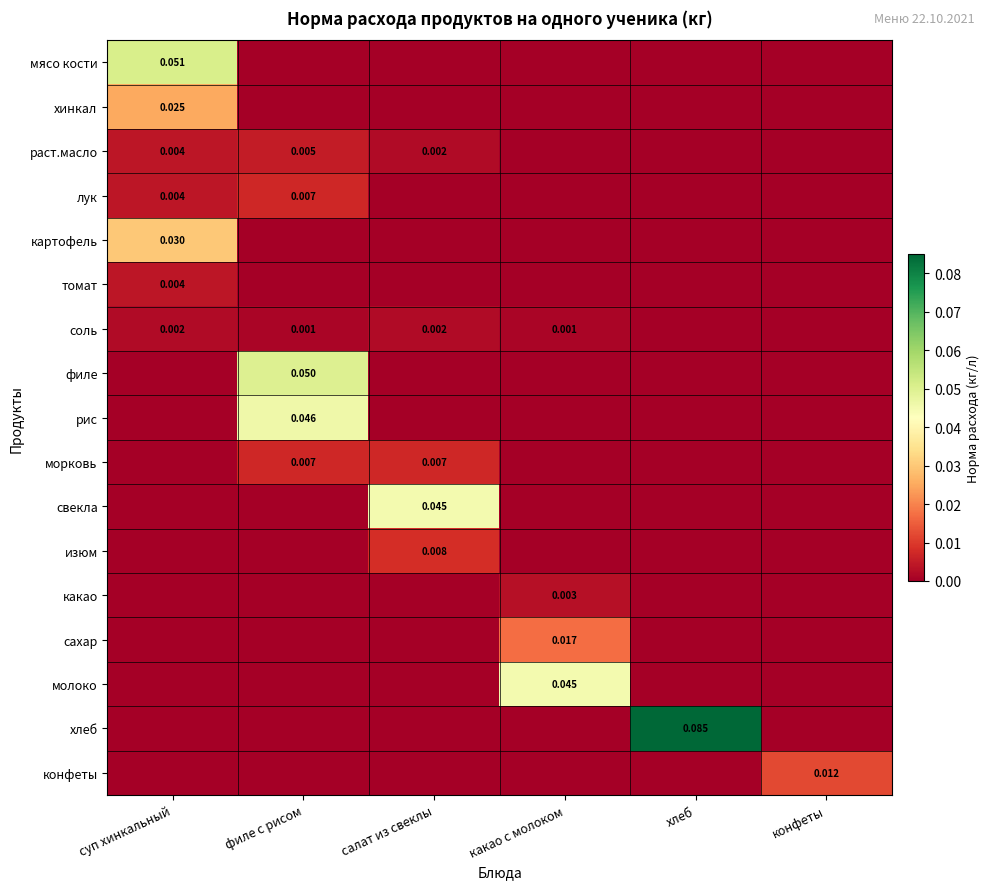

At which category is the sum across all series the highest?

суп хинкальный